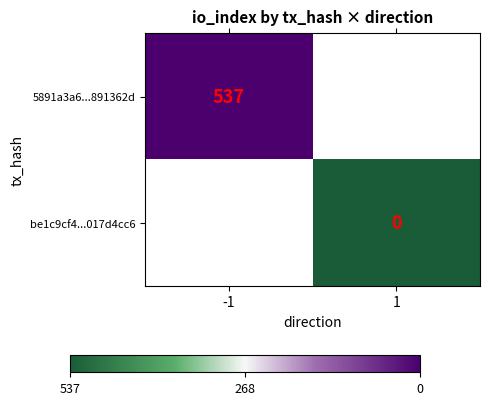

The 5891a3a6...891362d series shows 335 at -1. True or false?

False